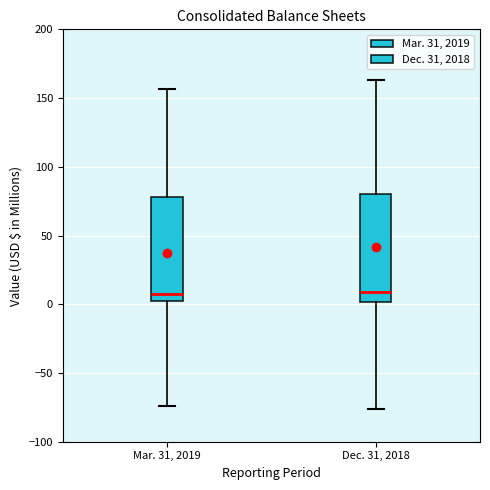

Reading left to right, read every box against the y-axis: the position of its median line, the range the box covers, and the ends of its whiskers. The values are not printed on the chart, so give them approximately, as read against the axis.

Mar. 31, 2019: median 10, box 0 to 80, whiskers -75 to 155
Dec. 31, 2018: median 10, box 0 to 80, whiskers -75 to 165